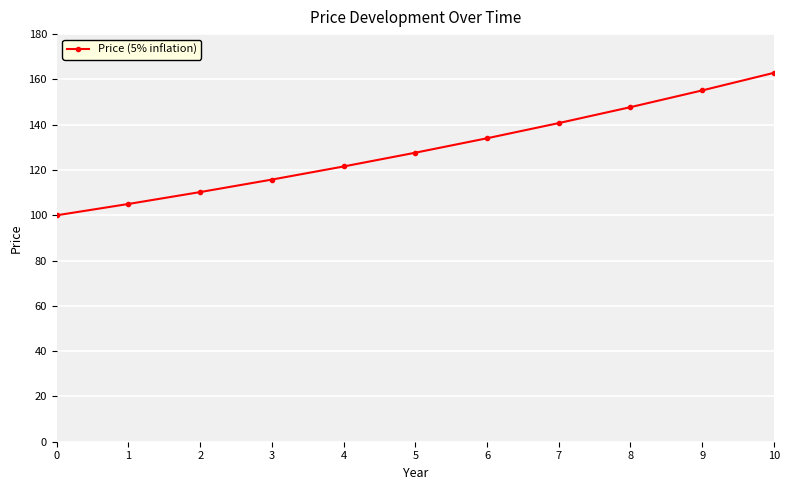

Which has a higher value, 4 or 9?

9